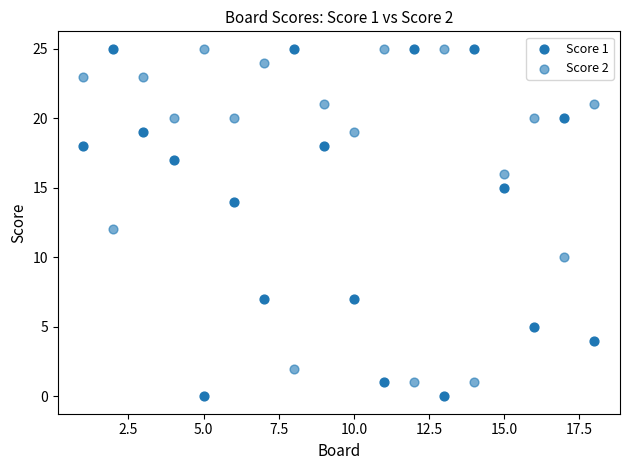

Count the number of points in this scatter plot.

36